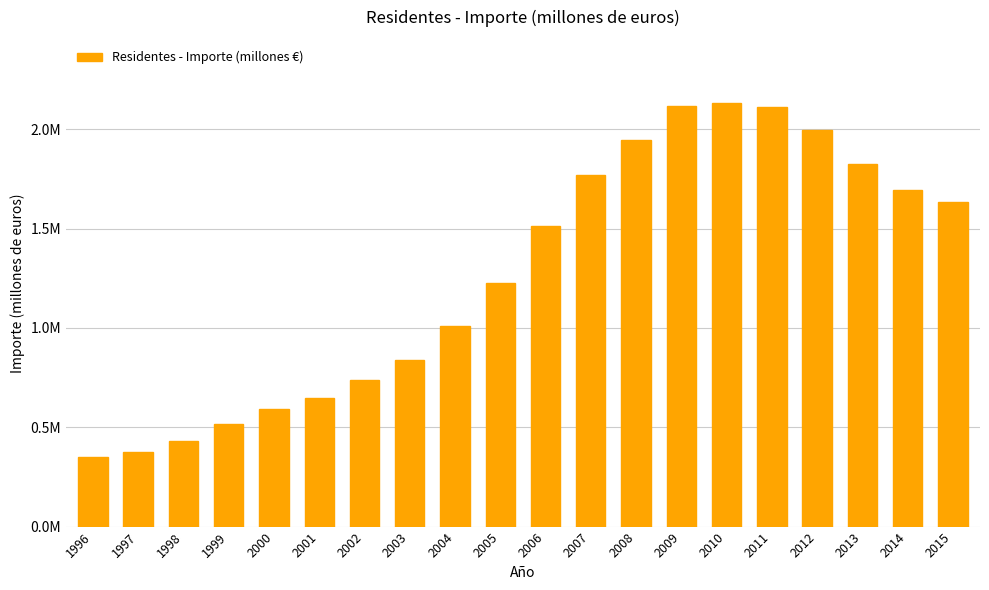

The chart shows a value of 3231508.4 at 2010. True or false?

False